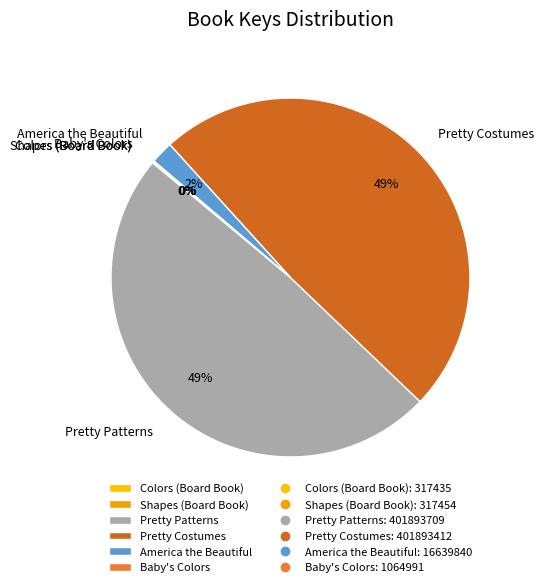

To the nearest percent, what portion does Pretty Costumes represent?

49%